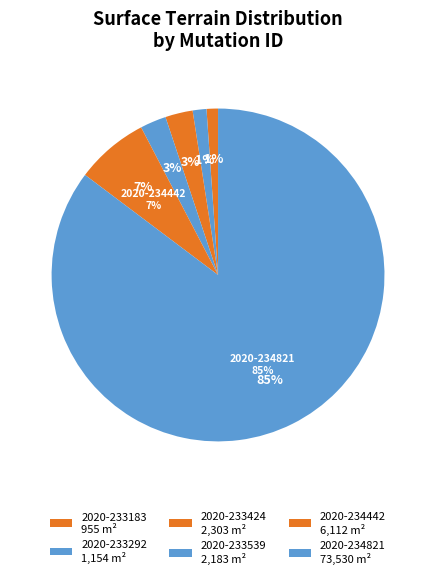

The 19216000AI0035 slice represents 12% of the pie. True or false?

False